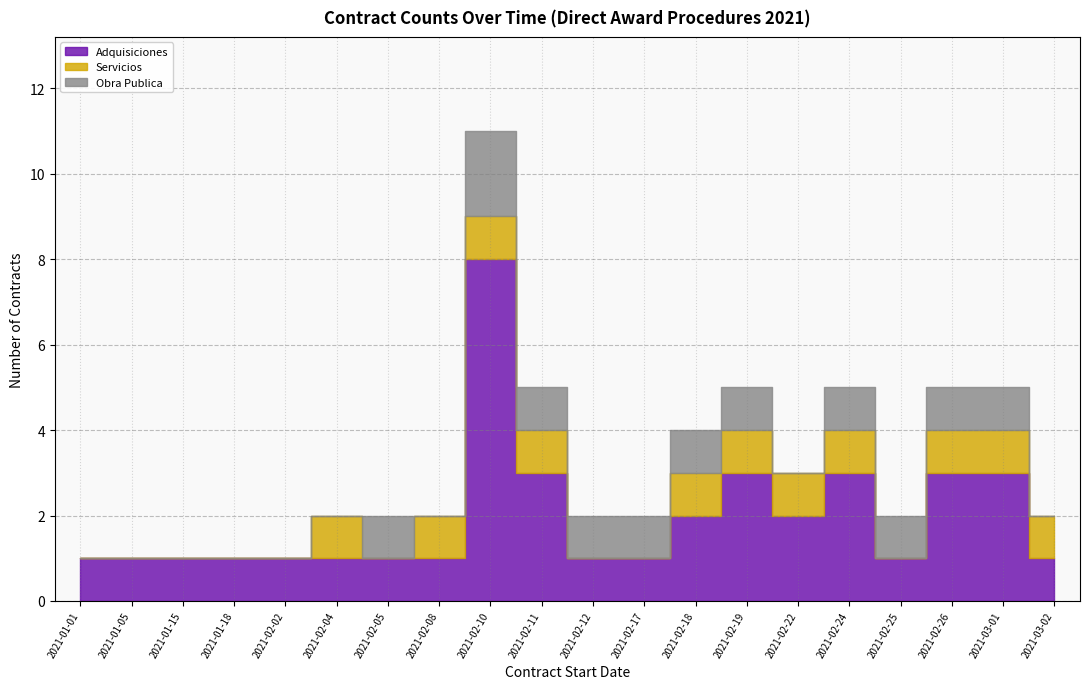

At which label does Obra Publica first exceed 1?

2021-02-10